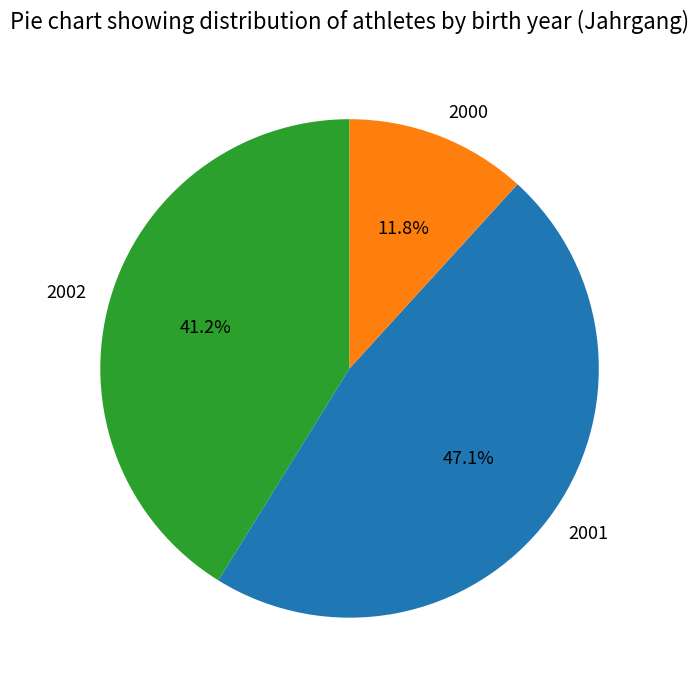

What percentage do 2002 and 2001 together represent?

88.2%